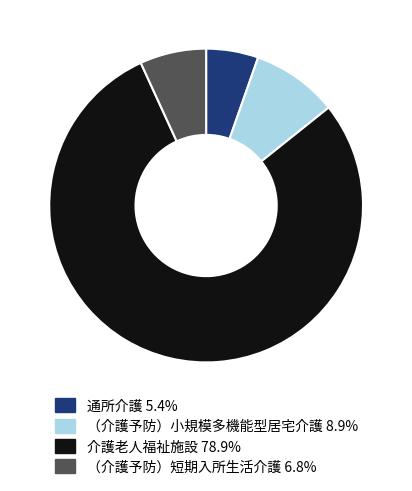

Which has a higher value, 介護老人福祉施設 or （介護予防）短期入所生活介護?

介護老人福祉施設